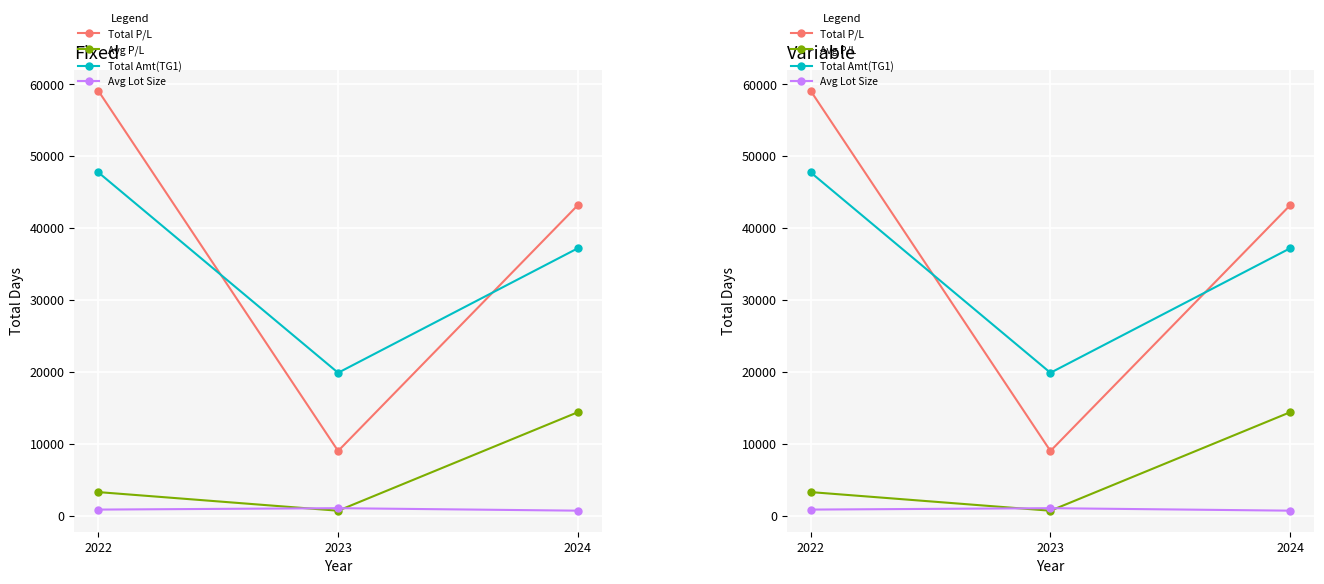

What is the average value of the Avg Lot Size series?

865.4